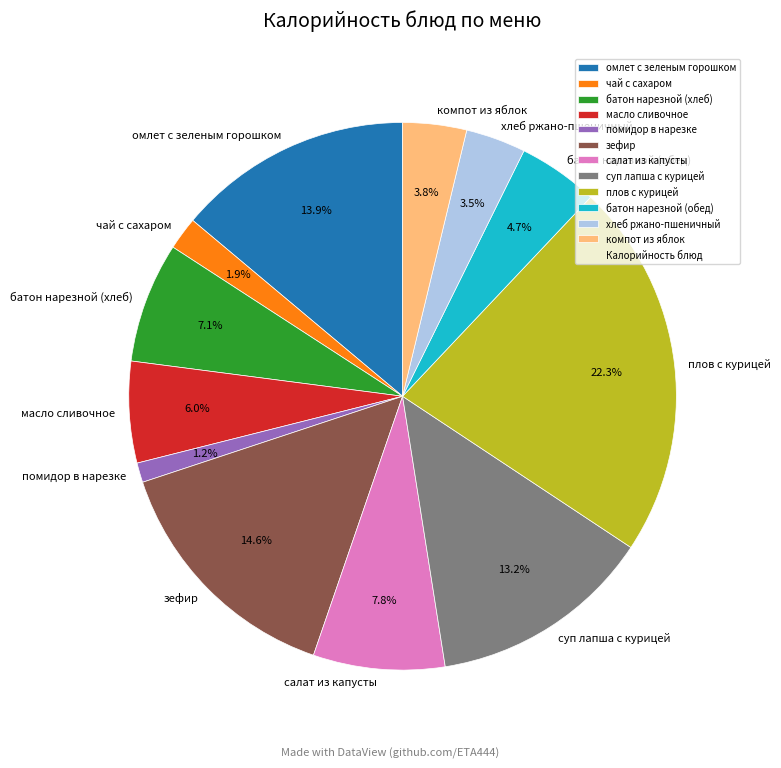

To the nearest percent, what portion does помидор в нарезке represent?

1%